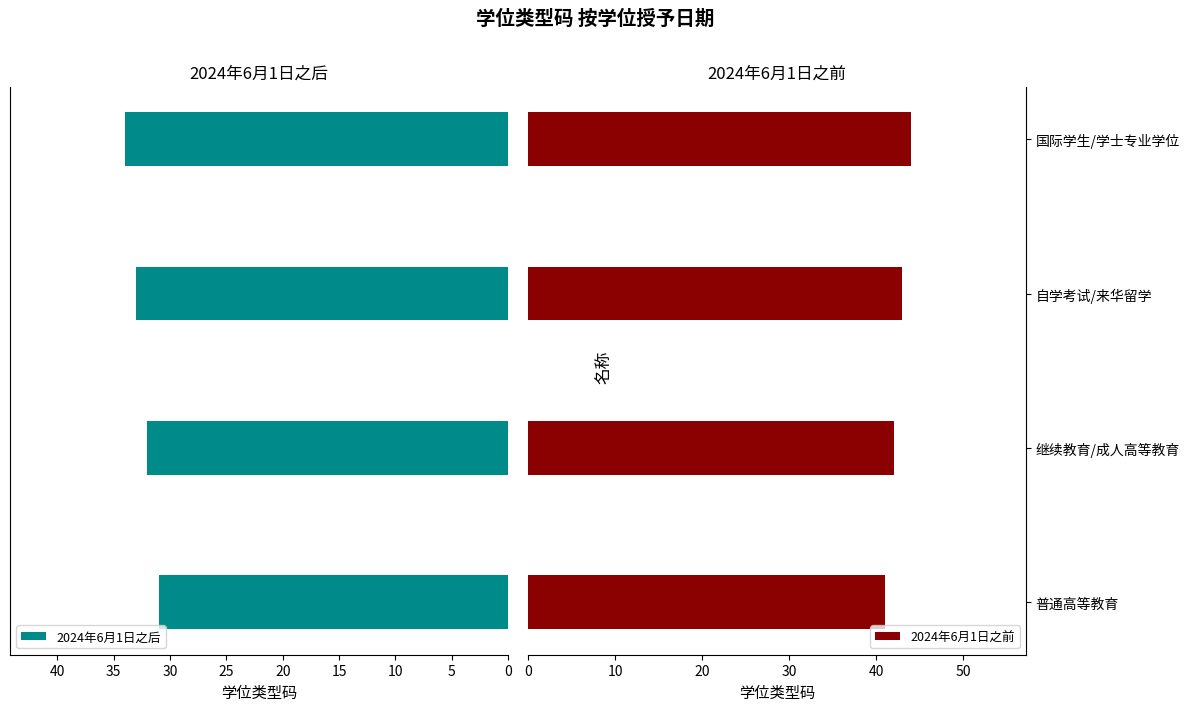

What is the average value of the 2024年6月1日之后 series?

32